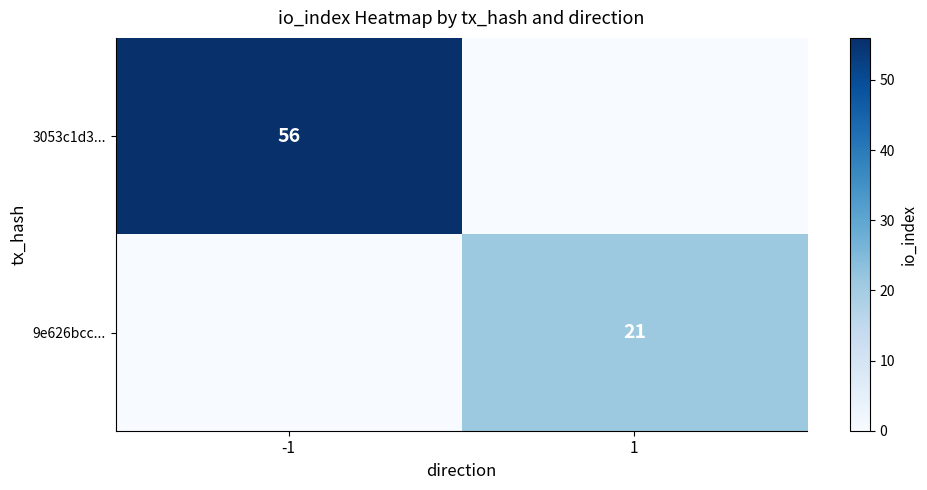

What is the maximum value shown in the chart?

56